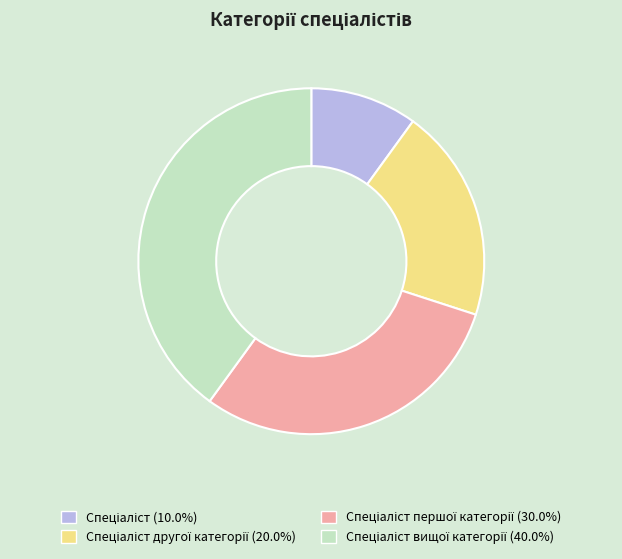

Is there any slice that represents more than half of the pie?

No